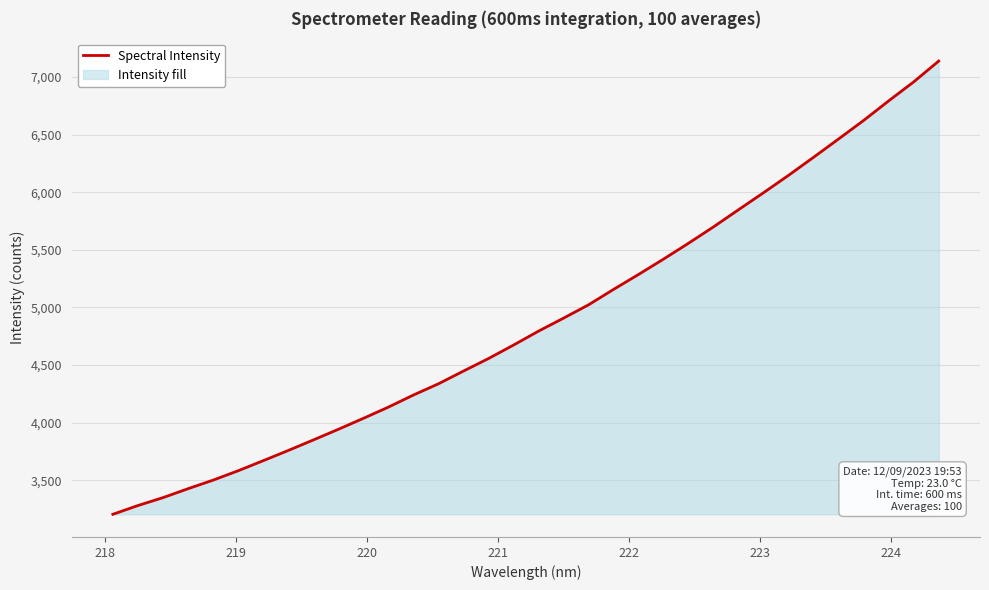

What is the difference between the maximum and minimum values?

3932.4